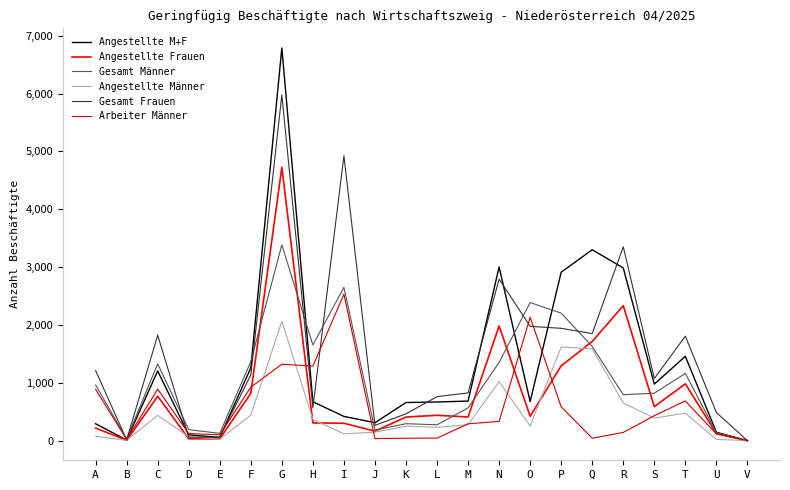

True or false: Arbeiter Männer has more than 0 interior local peaks.

True